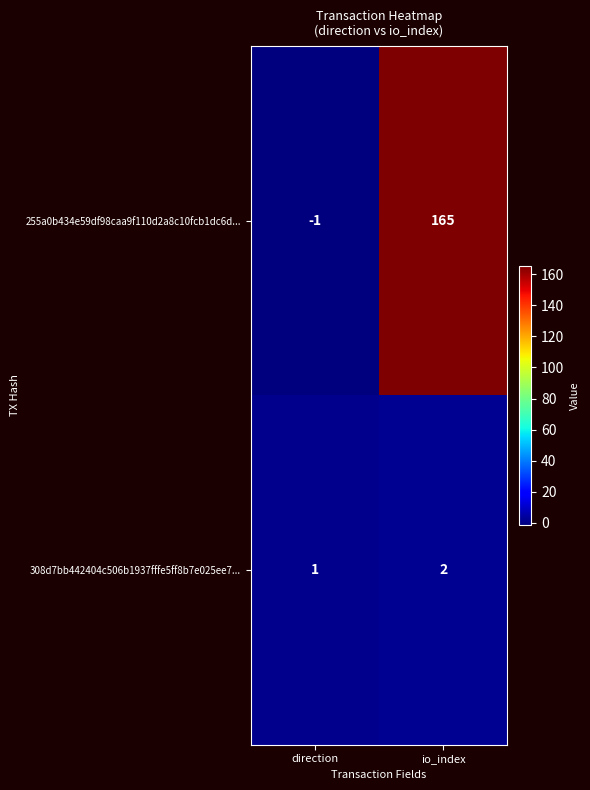

Rank the series by their average value, from highest to lowest.

255a0b434e59df98caa9f110d2a8c10fcb1dc6d..., 308d7bb442404c506b1937fffe5ff8b7e025ee7...